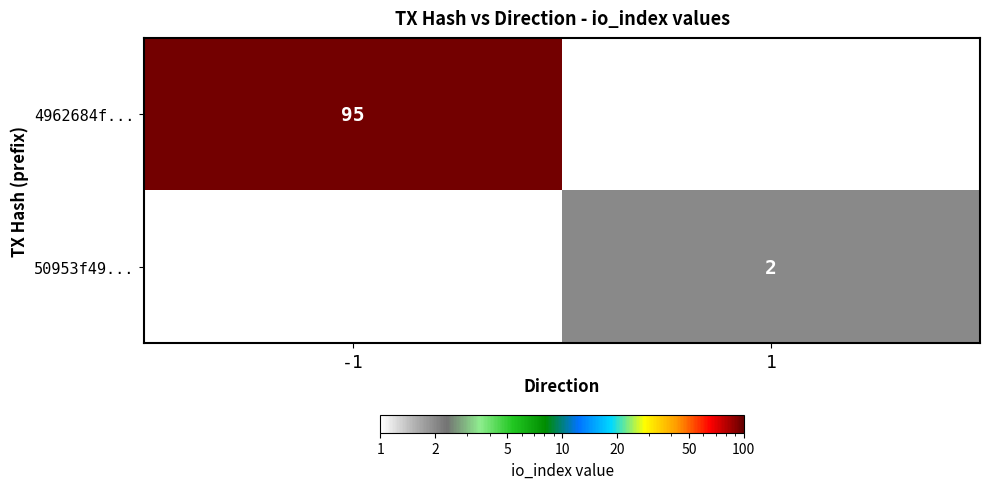

Is it true that 4962684f... equals 95 at -1?

True